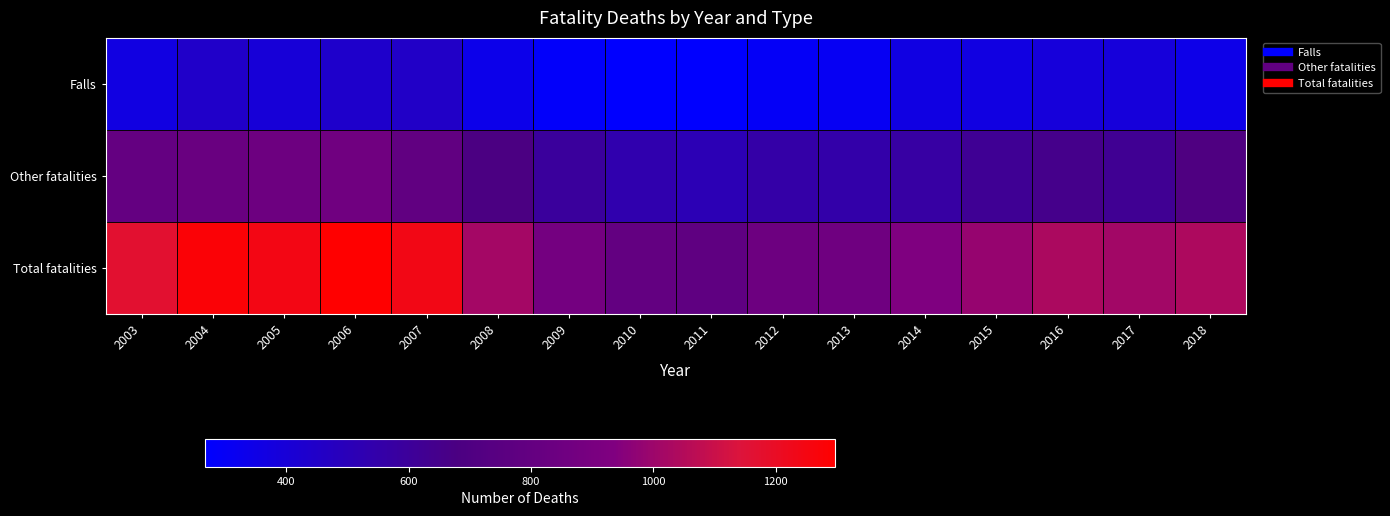

Which series has the largest total across all categories?

Total fatalities